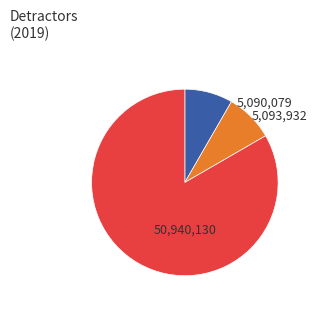

Does any single category account for the majority?

Yes